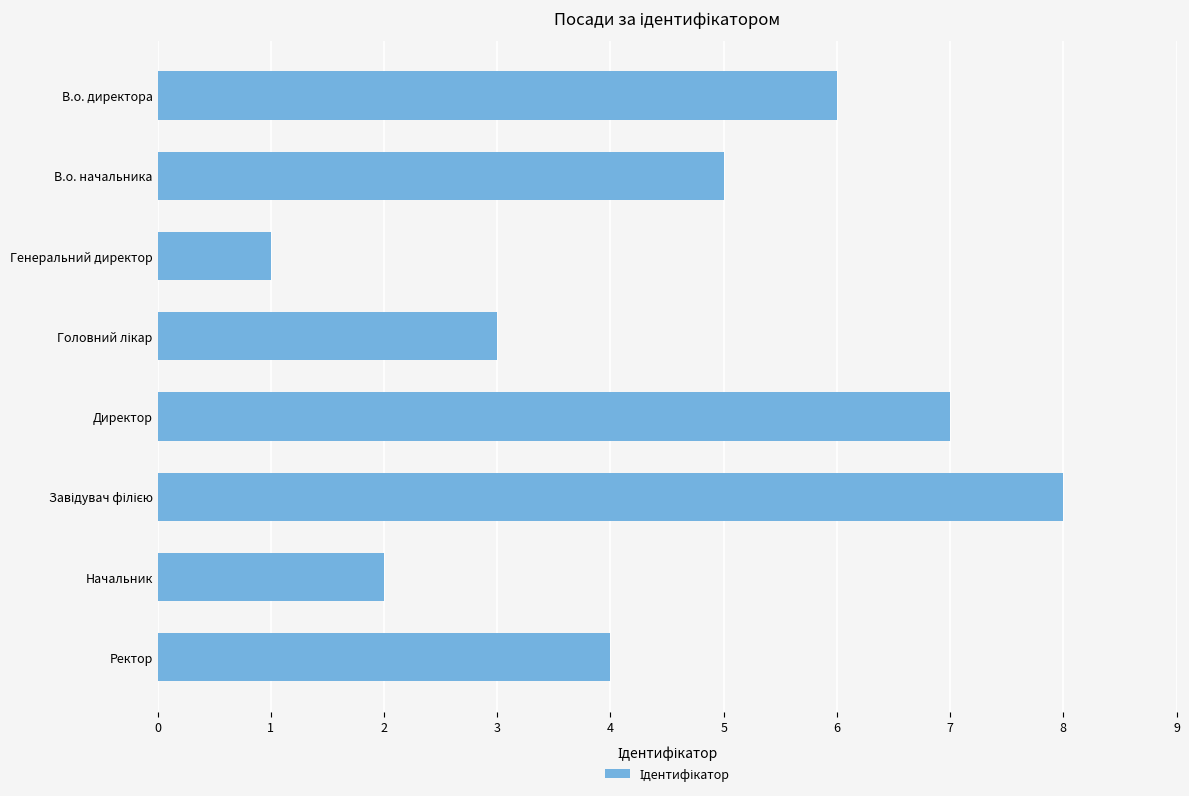

What is the minimum value shown in the chart?

1